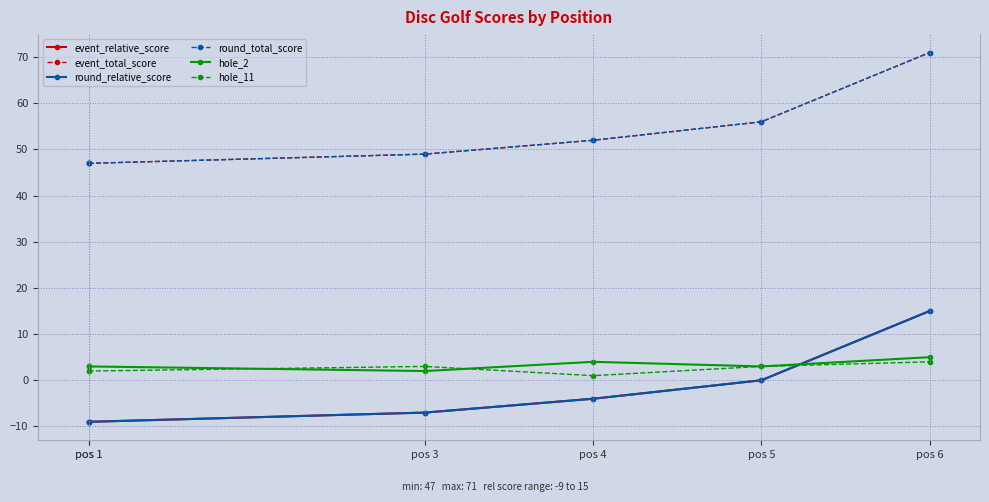

At which category does hole_2 reach its first local peak?

pos 4